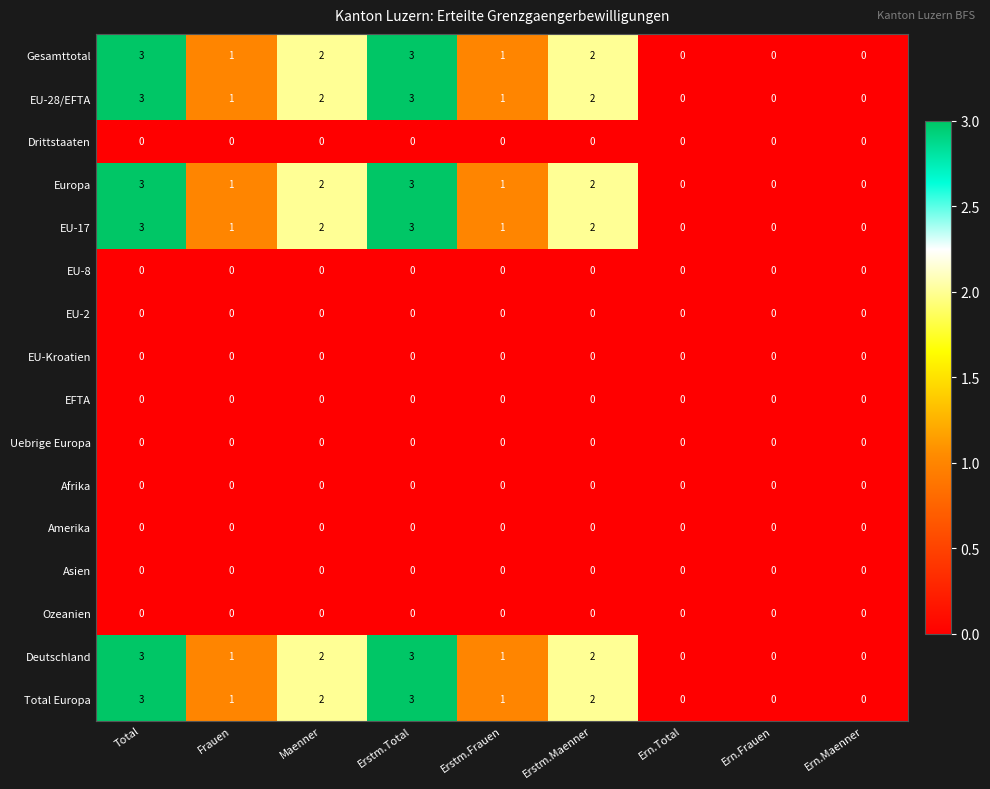

What is the greatest value displayed?

3